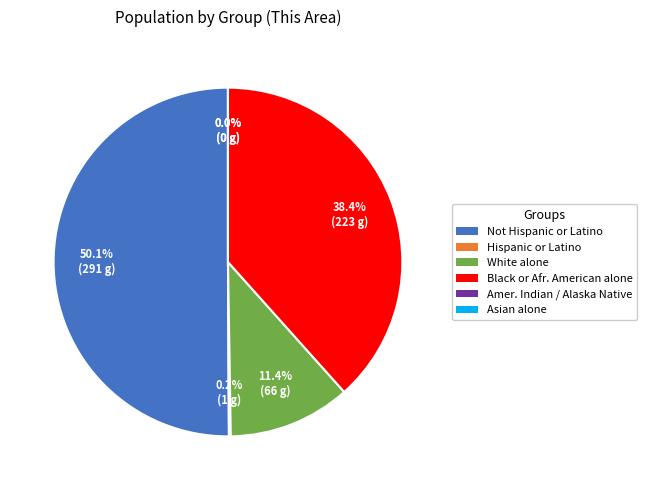

True or false: Hispanic or Latino accounts for 1% of the total.

False